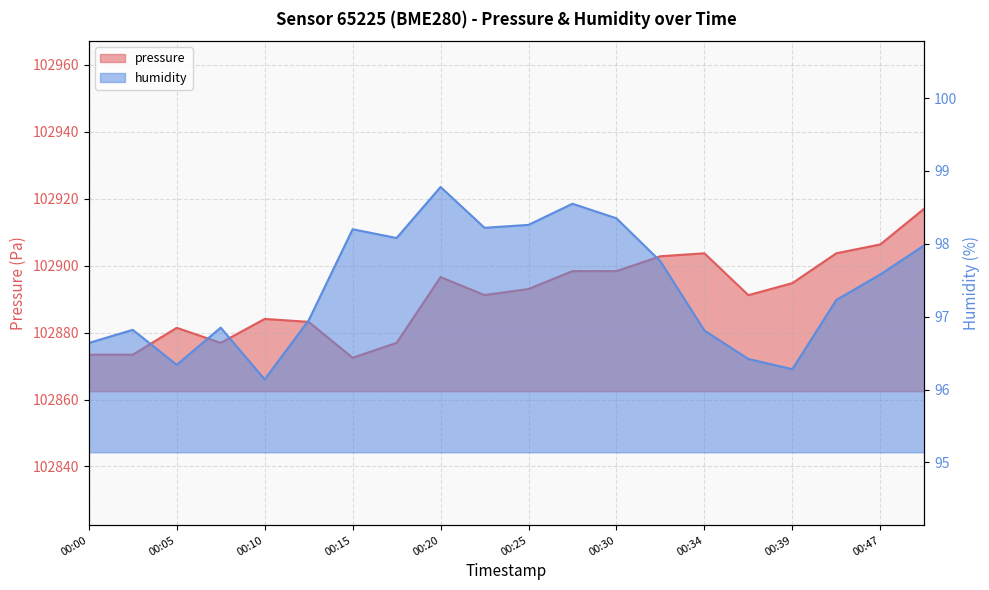

Which series has the largest total across all categories?

pressure